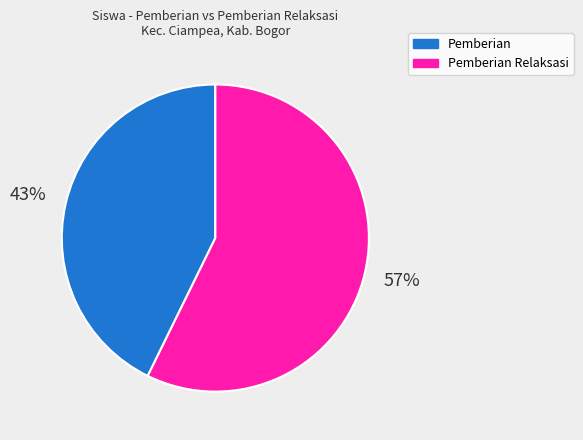

To the nearest percent, what is the average slice percentage?

50%